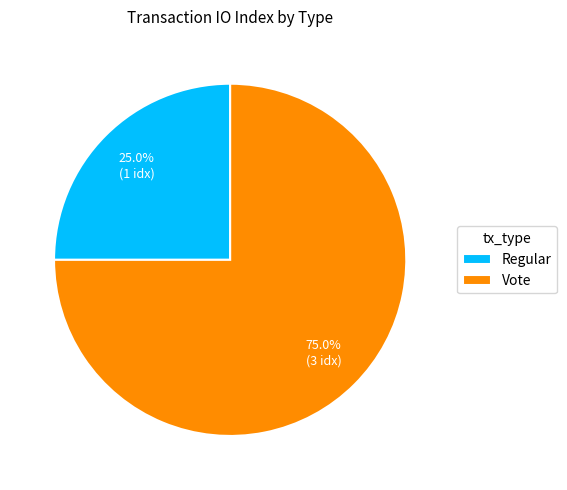

What is the largest slice in the pie chart?

Vote